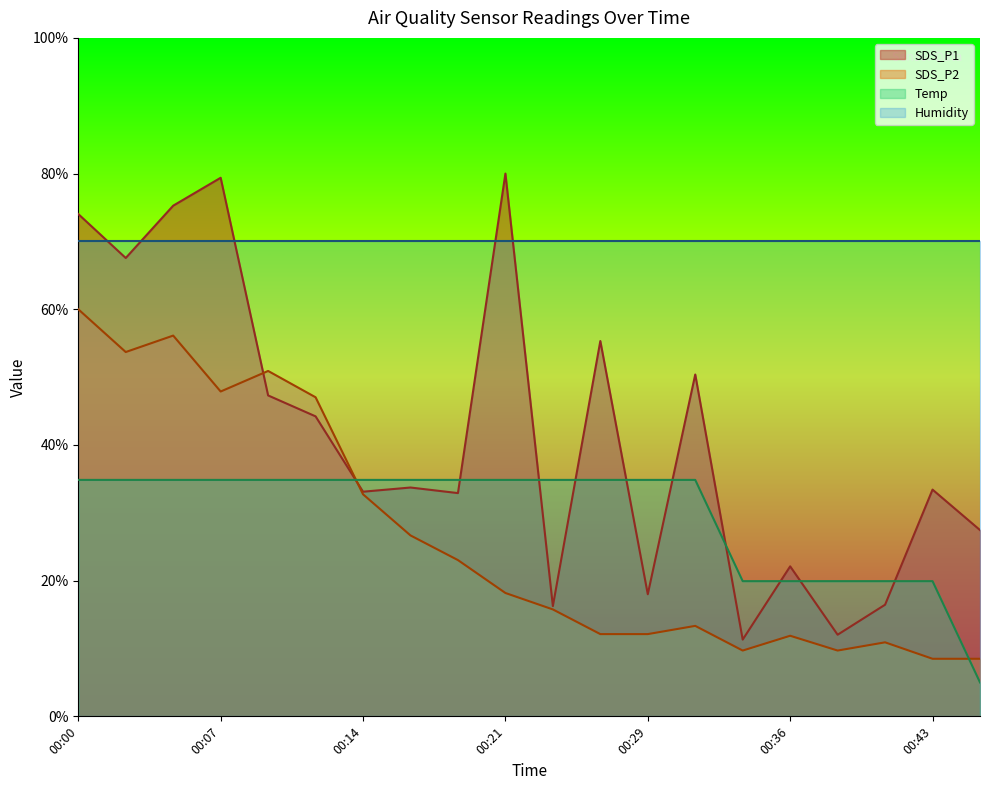

Is it true that Temp equals 34.9 at 00:17?

True